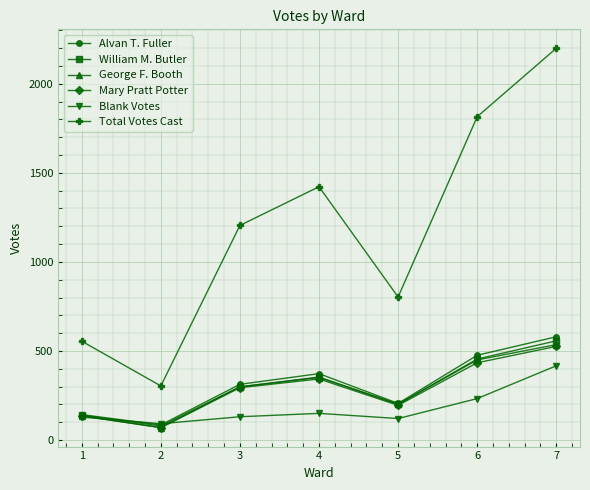

Is it true that Mary Pratt Potter equals 70 at 2?

True